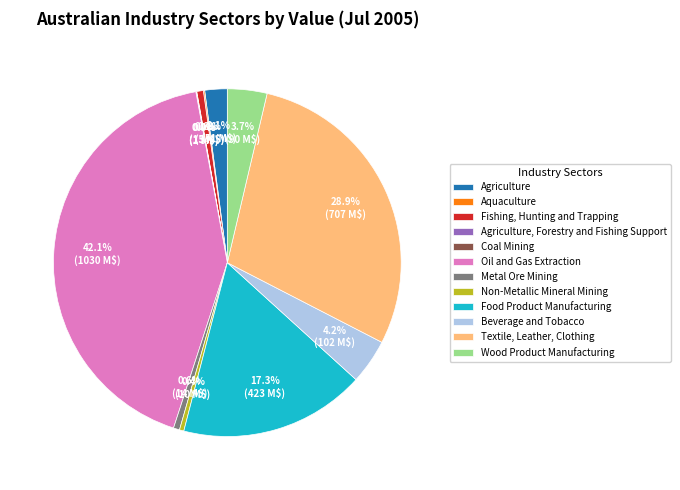

To the nearest percent, what is the difference between the largest and smallest slice percentages?

42%